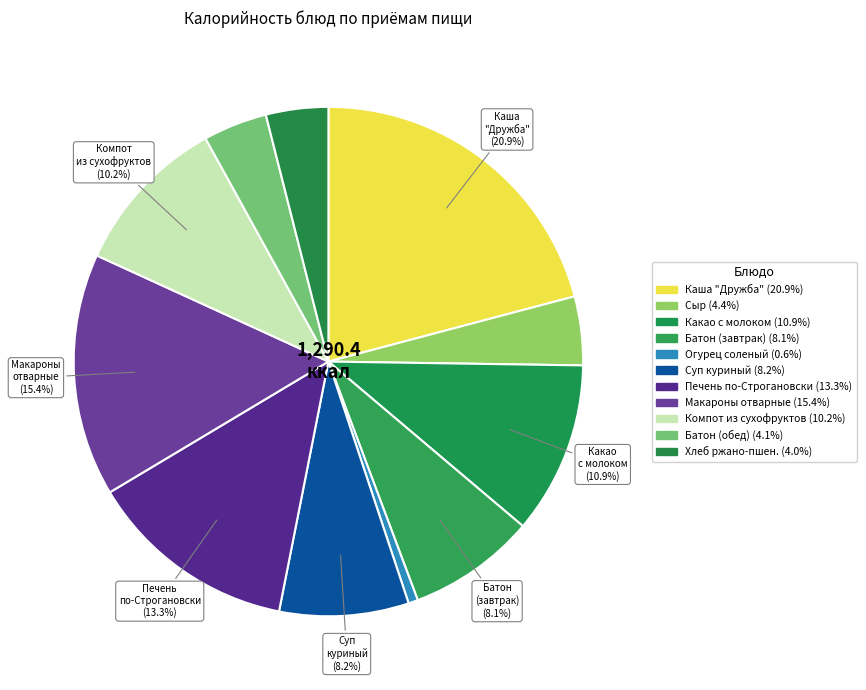

Which category has the biggest portion of the pie?

КАША МОЛОЧНАЯ "ДРУЖБА"